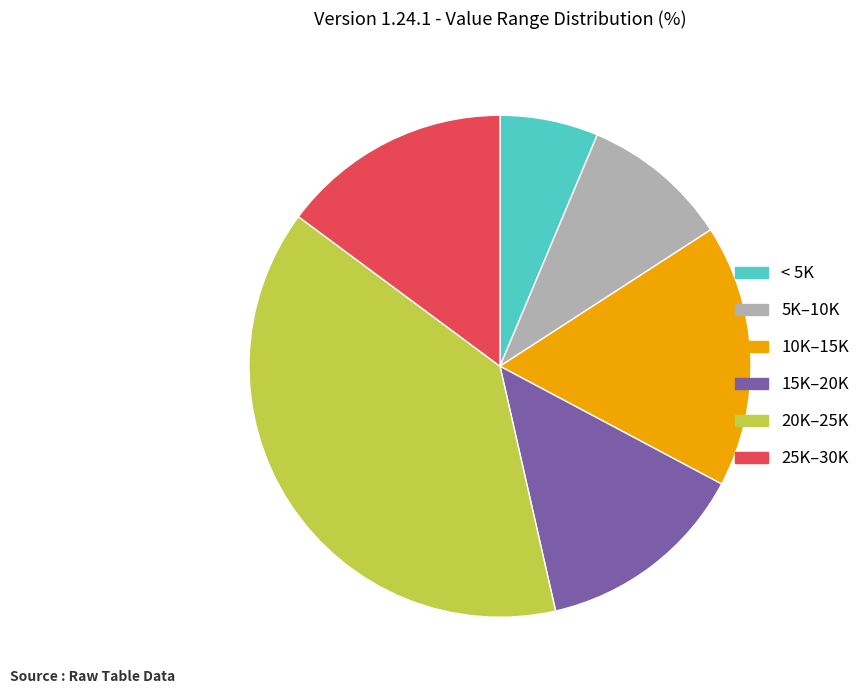

Rank the categories by value from lowest to highest.

< 5K, 5K–10K, 15K–20K, 25K–30K, 10K–15K, 20K–25K